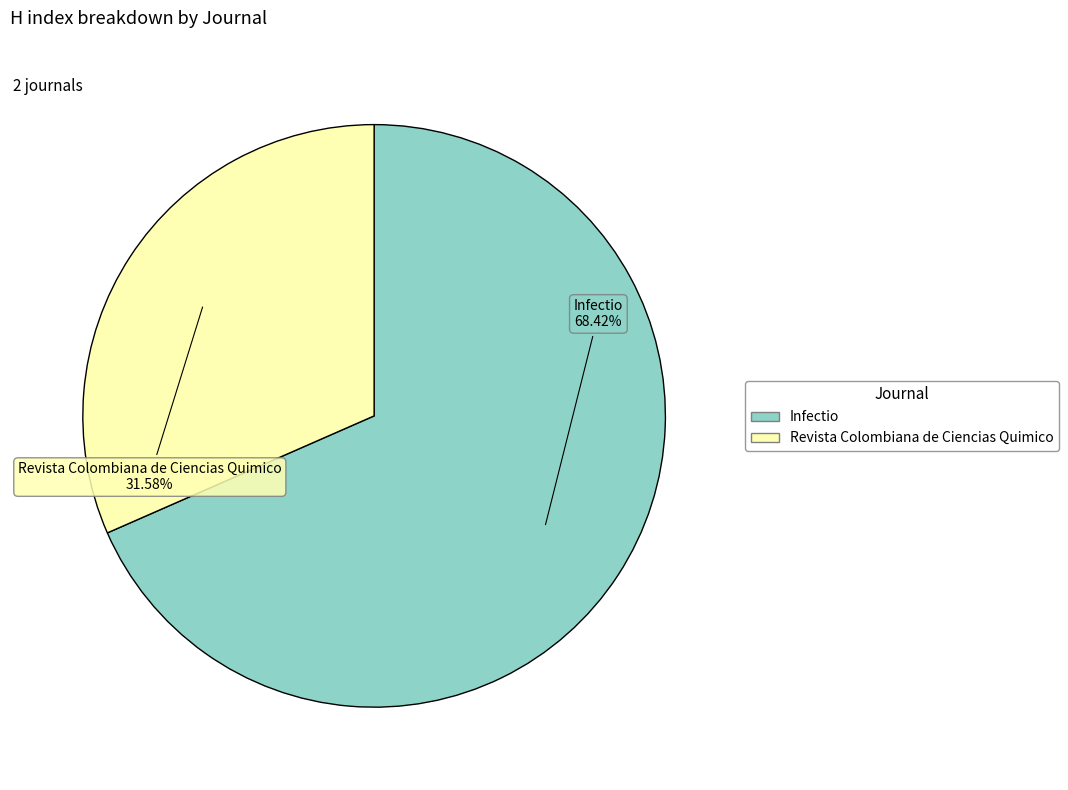

Does Infectio represent more than half of the total?

Yes